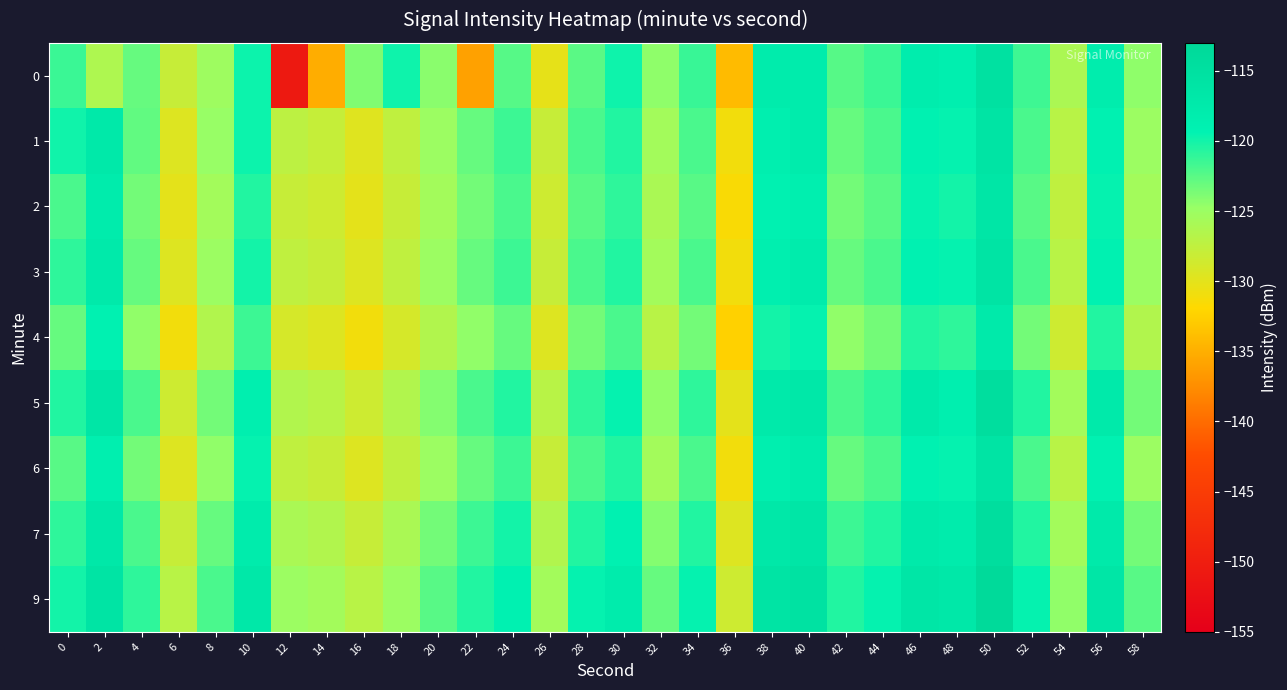

What is the total value across all series at 14?

-1156.0